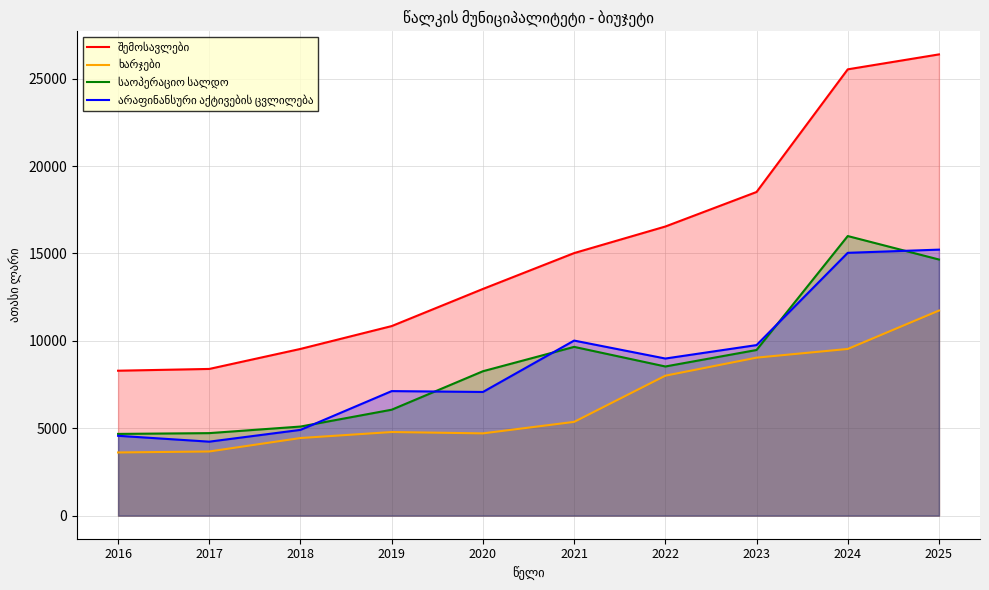

What is the difference between the საოპერაციო სალდო values at 2020 and 2024?

7735.4